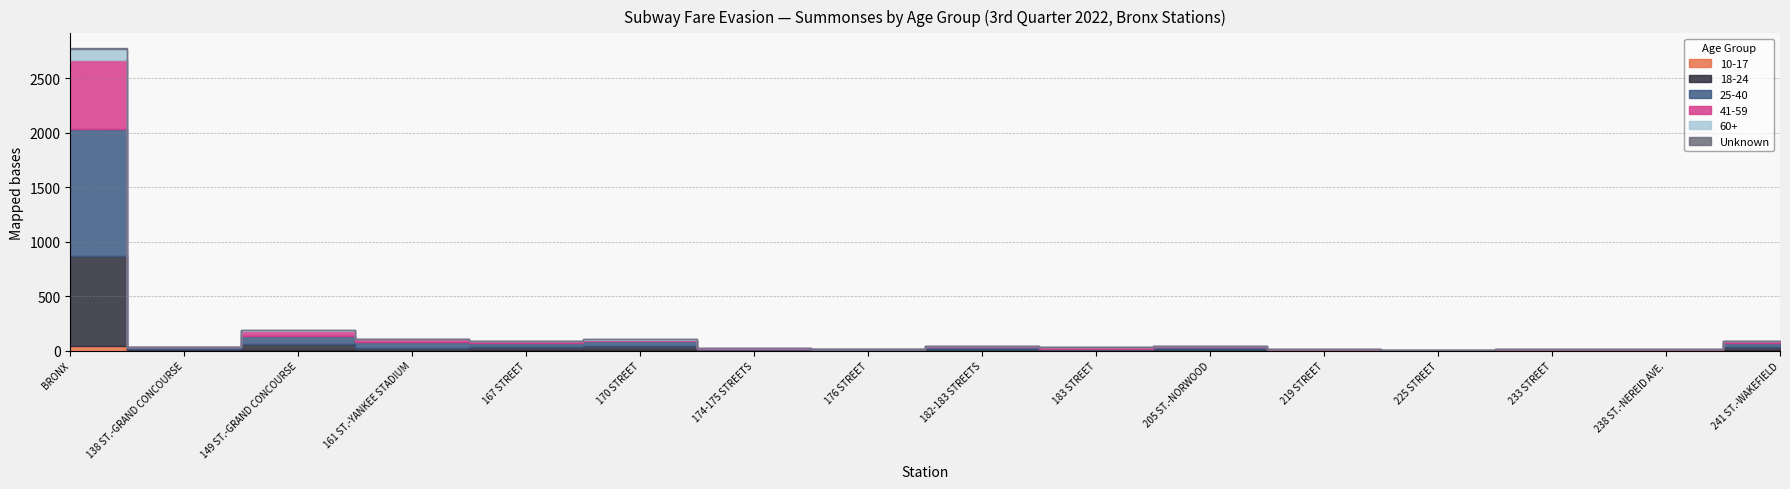

What is the label of the 14th point from the right?

149 ST.-GRAND CONCOURSE